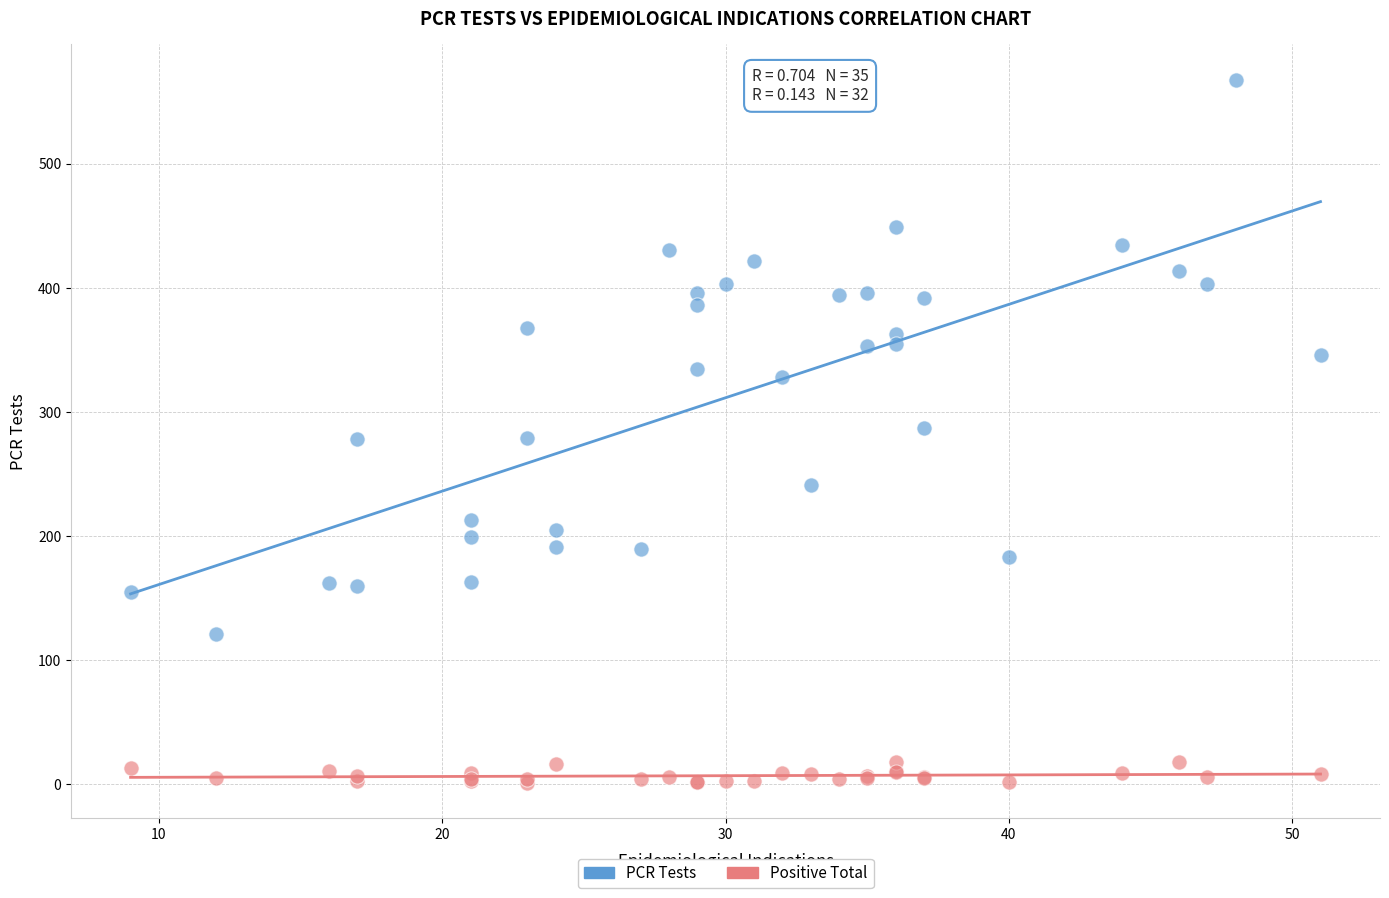

Which series contains the highest Y value?

PCR Tests